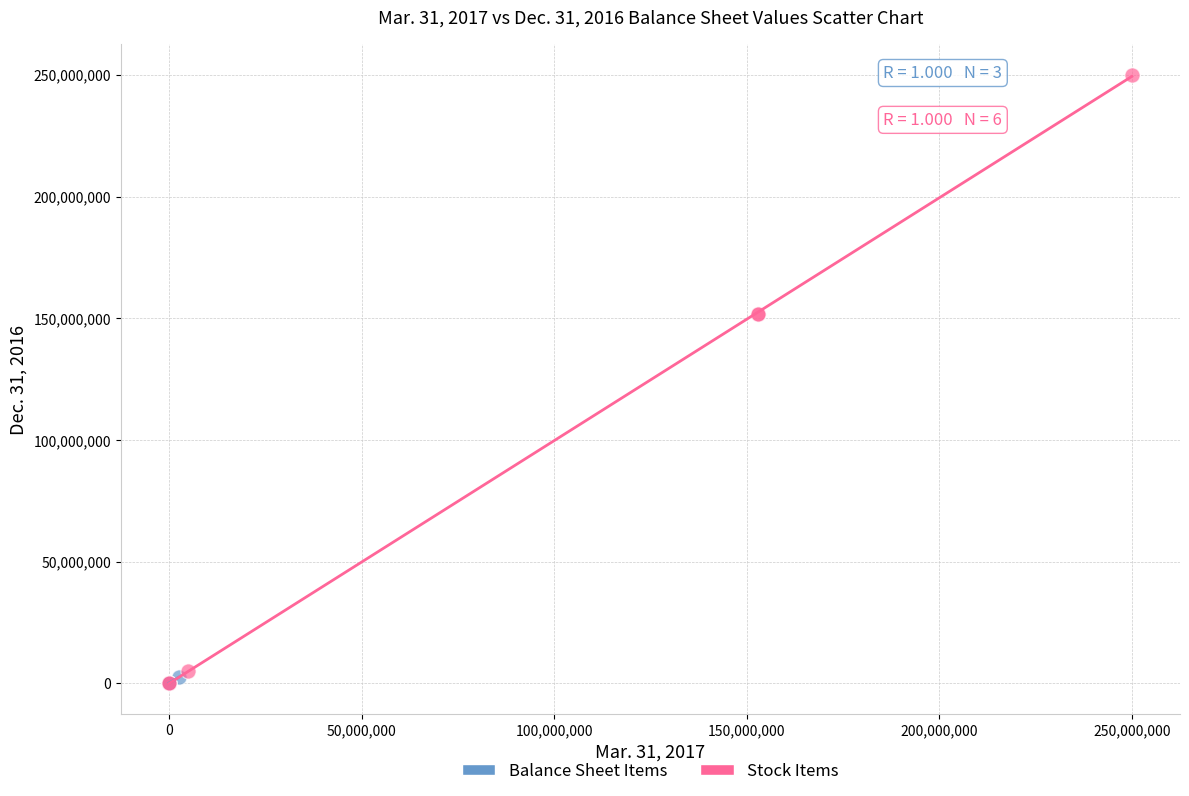

Which series has the largest Y range (max minus min)?

Stock Items